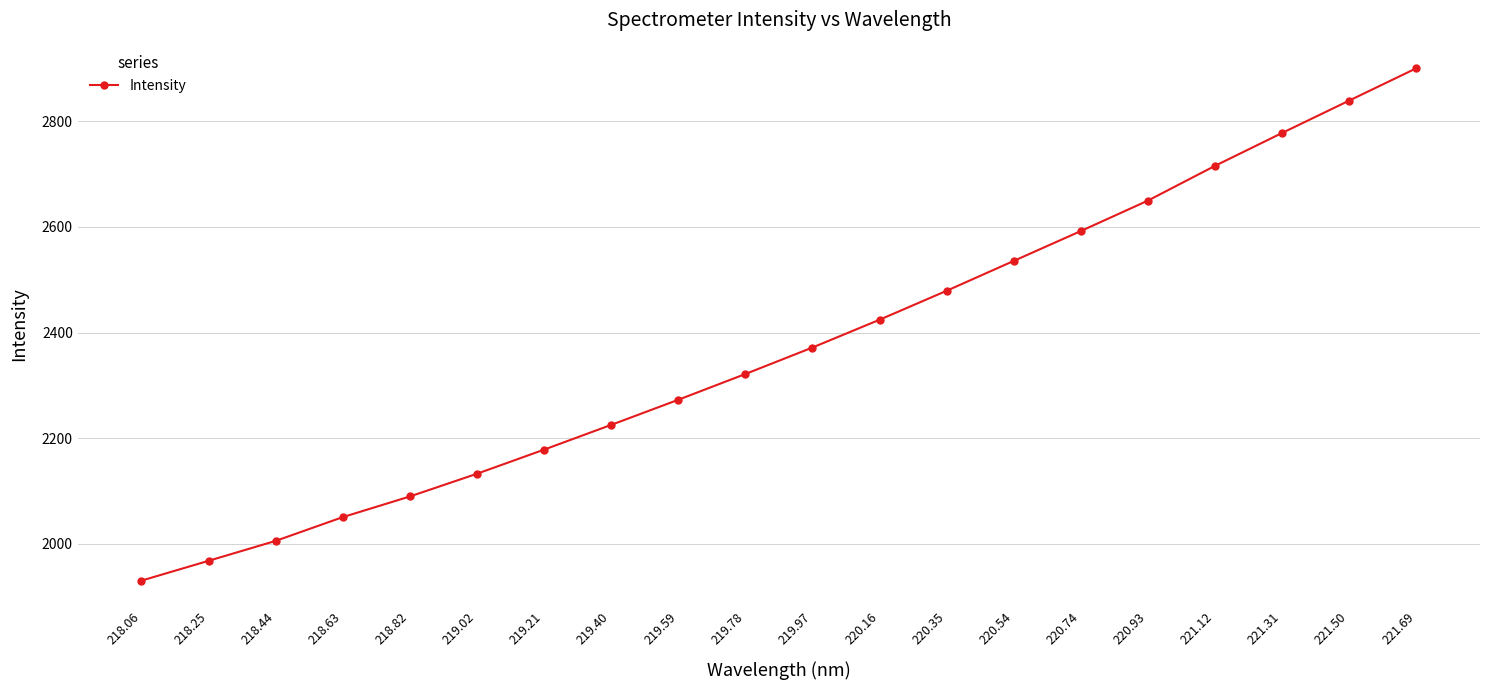

The value at 220.93 is 2649.9. True or false?

True